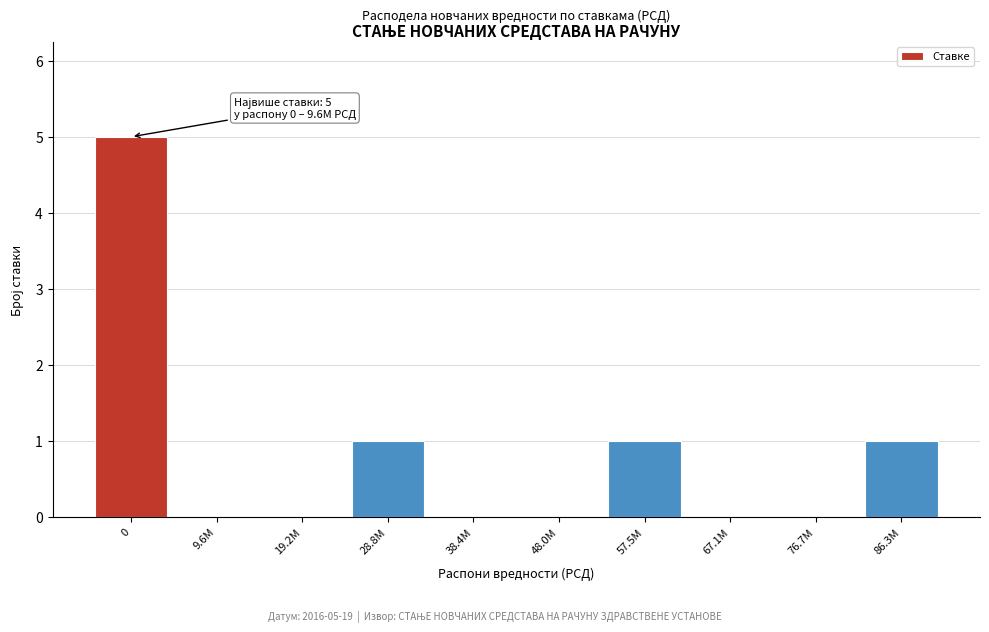

Reading left to right, extract all data points from this chart.

0=5	9.6M=0	19.2M=0	28.8M=1	38.4M=0	48.0M=0	57.5M=1	67.1M=0	76.7M=0	86.3M=1